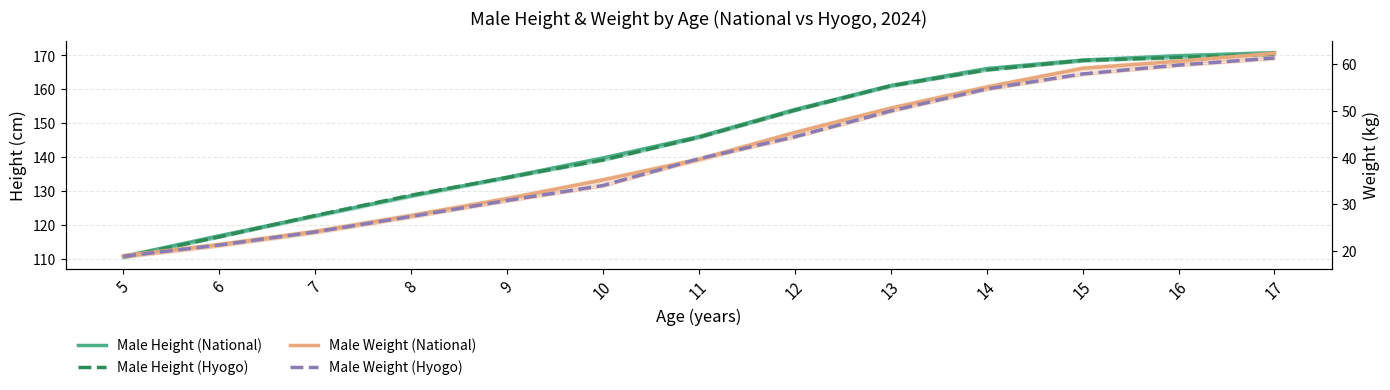

Is this an area chart (filled region under the line)?

No